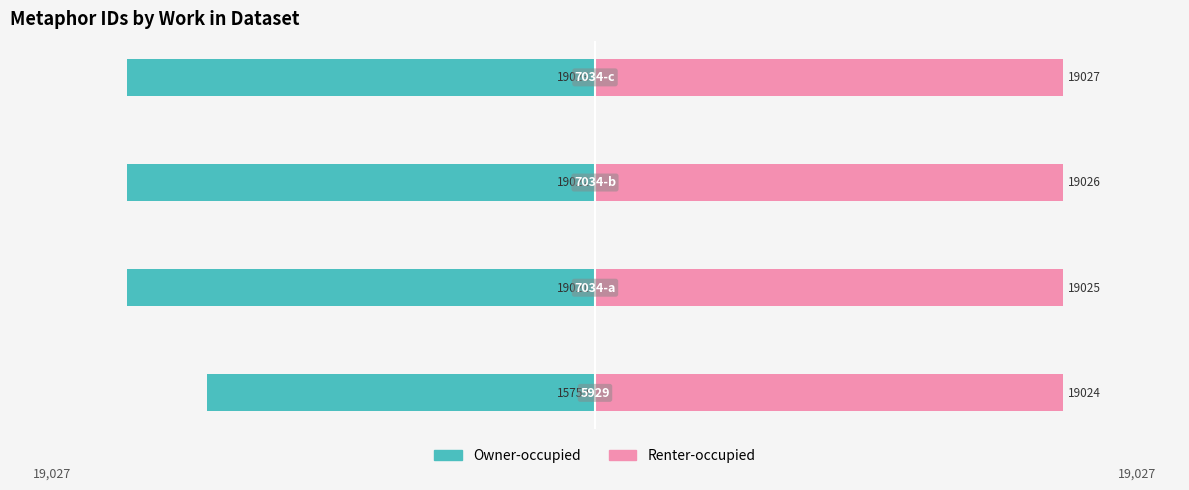

List the series in order of their overall mean, highest first.

Renter-occupied, Owner-occupied